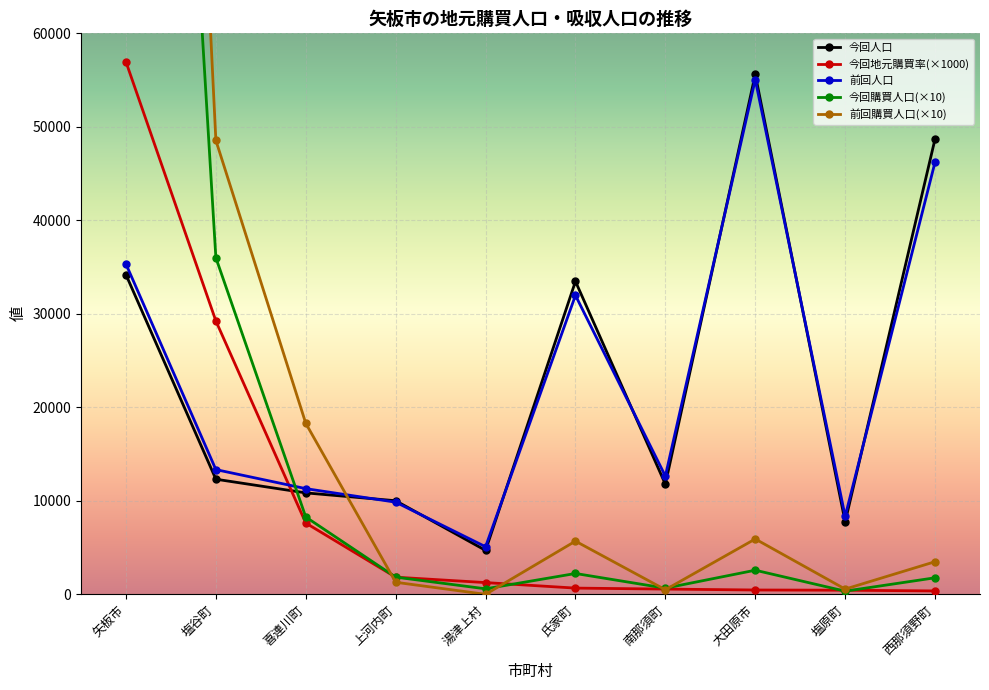

Reading left to right, list all the values displayed in this chart.

今回人口: 矢板市=34186.0	塩谷町=12313.0	喜連川町=10850.0	上河内町=10011.0	湯津上村=4700.0	氏家町=33473.0	南那須町=11779.0	大田原市=55606.0	塩原町=7743.0	西那須野町=48707.0
今回地元購買率: 矢板市=56946.1	塩谷町=29239.7	喜連川町=7626.0	上河内町=1835.3	湯津上村=1256.5	氏家町=666.3	南那須町=561.1	大田原市=463.6	塩原町=440.5	西那須野町=363.2
前回人口: 矢板市=35324.0	塩谷町=13340.0	喜連川町=11305.0	上河内町=9857.0	湯津上村=5090.0	氏家町=31978.0	南那須町=12642.0	大田原市=55062.0	塩原町=8340.0	西那須野町=46230.0
今回購買人口: 矢板市=194680.0	塩谷町=36000.0	喜連川町=8270.0	上河内町=1840.0	湯津上村=590.0	氏家町=2230.0	南那須町=660.0	大田原市=2580.0	塩原町=340.0	西那須野町=1770.0
前回購買人口: 矢板市=245680.0	塩谷町=48550.0	喜連川町=18290.0	上河内町=1290.0	湯津上村=0.0	氏家町=5690.0	南那須町=490.0	大田原市=5920.0	塩原町=560.0	西那須野町=3490.0